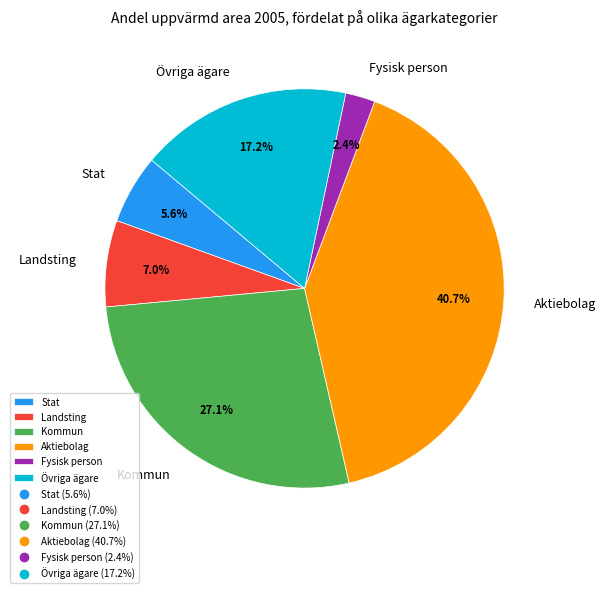

What portion of the pie excludes Aktiebolag?

59.3%